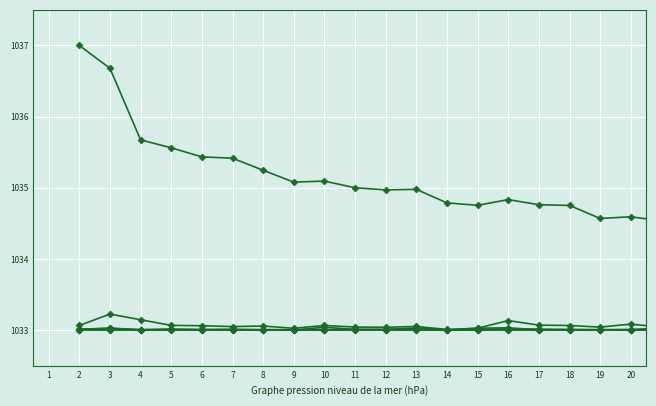

Does the chart have visible grid lines?

Yes